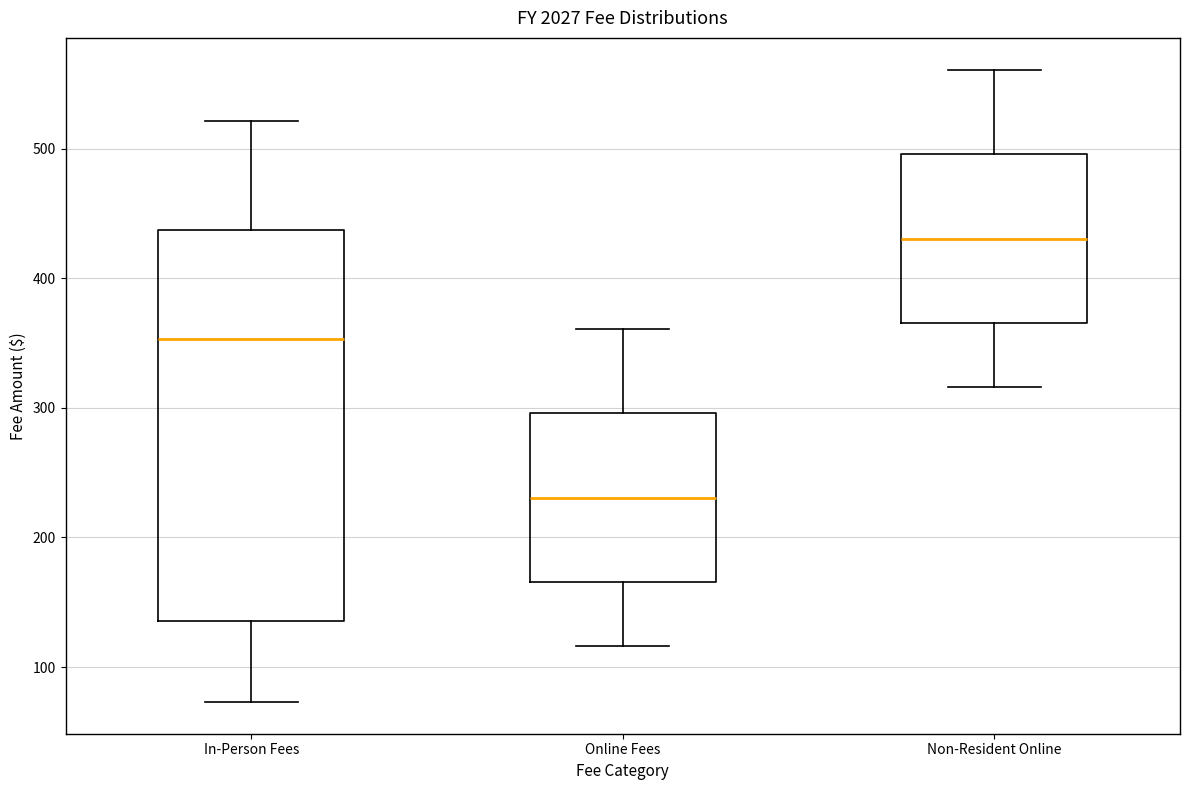

Which box has the lowest median line?

Online Fees